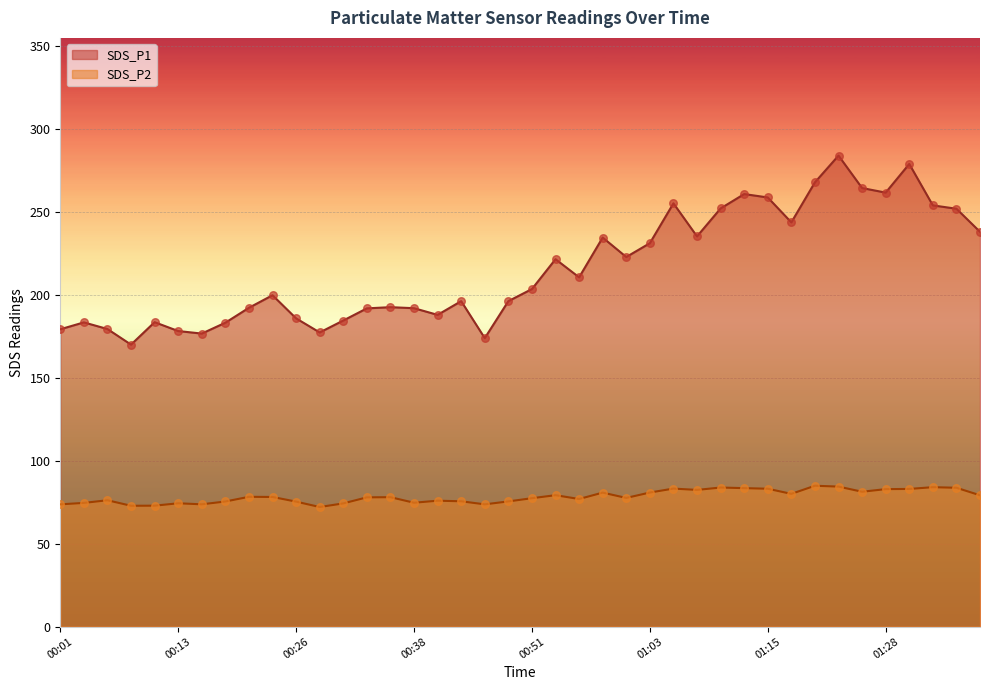

Is the value of SDS_P2 at 01:31 greater than the value of SDS_P1 at 01:18?

No